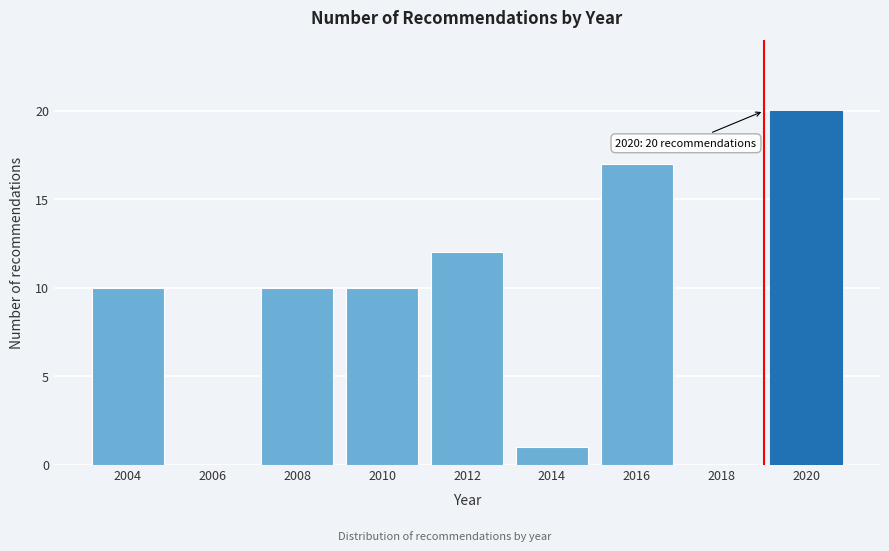

Reading left to right, what are all the values shown in this chart?

2004=10	2006=0	2008=10	2010=10	2012=12	2014=1	2016=17	2018=0	2020=20